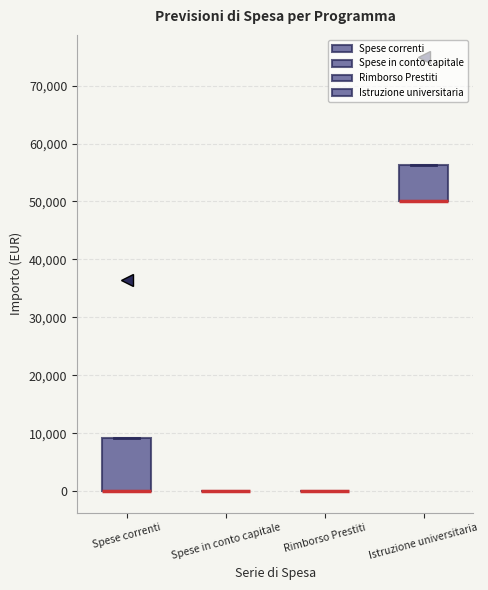

Reading left to right, read every box against the y-axis: the position of its median line, the range the box covers, and the ends of its whiskers. The values are not printed on the chart, so give them approximately, as read against the axis.

Spese correnti: median 0 (drawn on the box's lower edge), box 0 to 9000, whiskers 0 to 9000
Spese in conto capitale: box collapsed to a line at 0, whiskers 0 to 0
Rimborso Prestiti: box collapsed to a line at 0, whiskers 0 to 0
Istruzione universitaria: median 50000 (drawn on the box's lower edge), box 50000 to 56000, whiskers 50000 to 56000